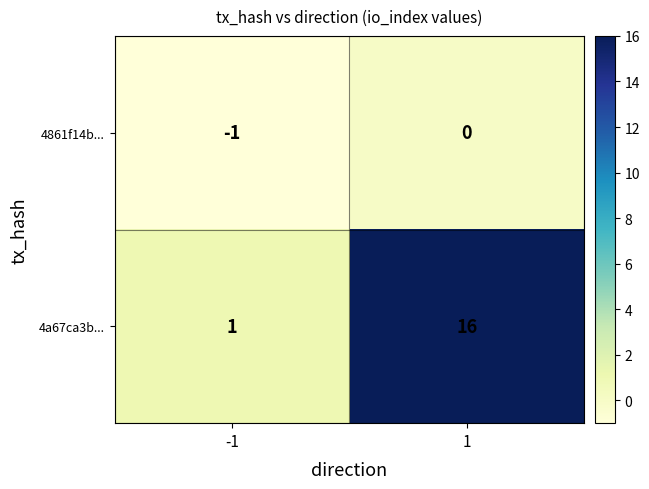

Reading right to left, transcribe all the data shown in this chart.

4861f14b...: 1=0	-1=-1
4a67ca3b...: 1=16	-1=1